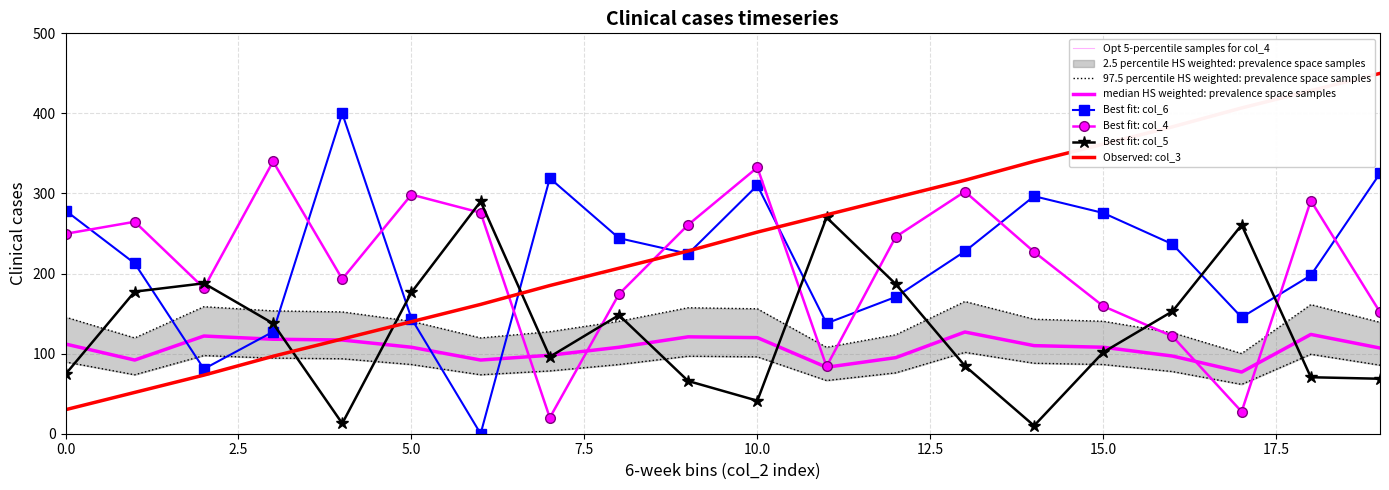

What is the value of the col_2 point at the 2nd from the left?

51.6